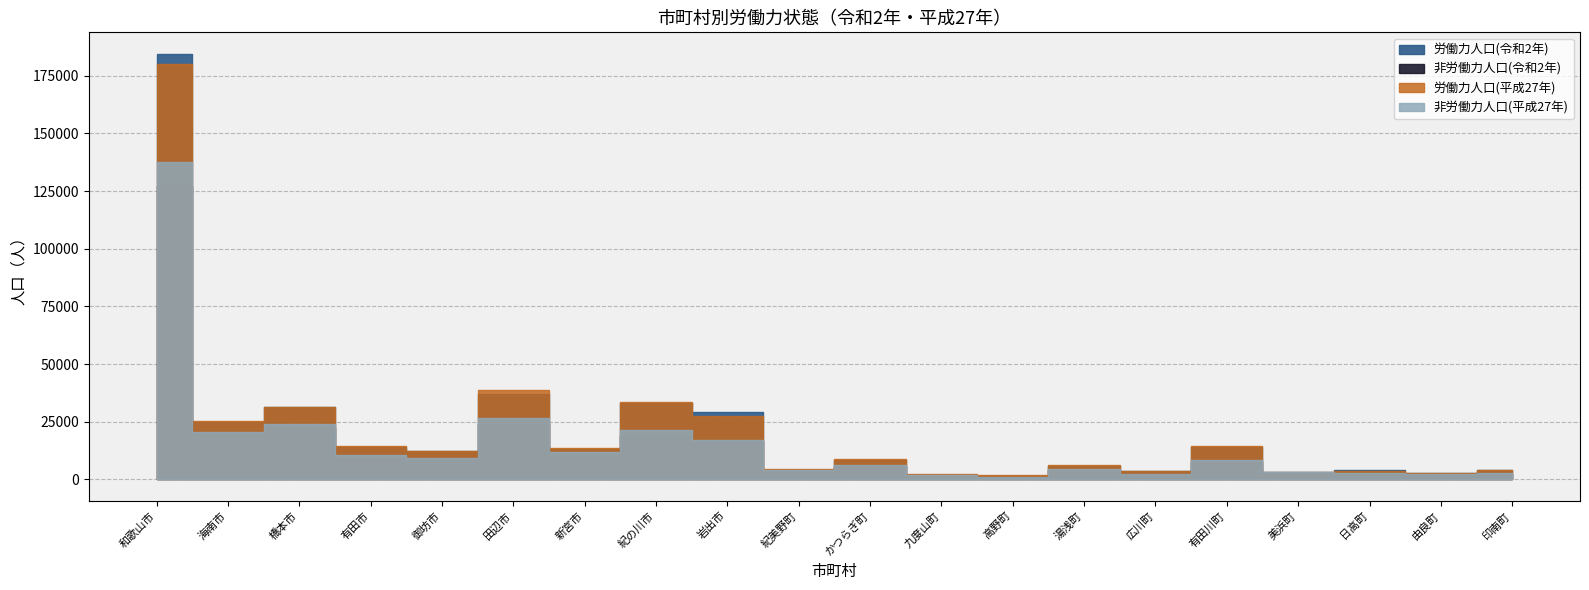

Between 美浜町 and 橋本市, which is larger?

橋本市